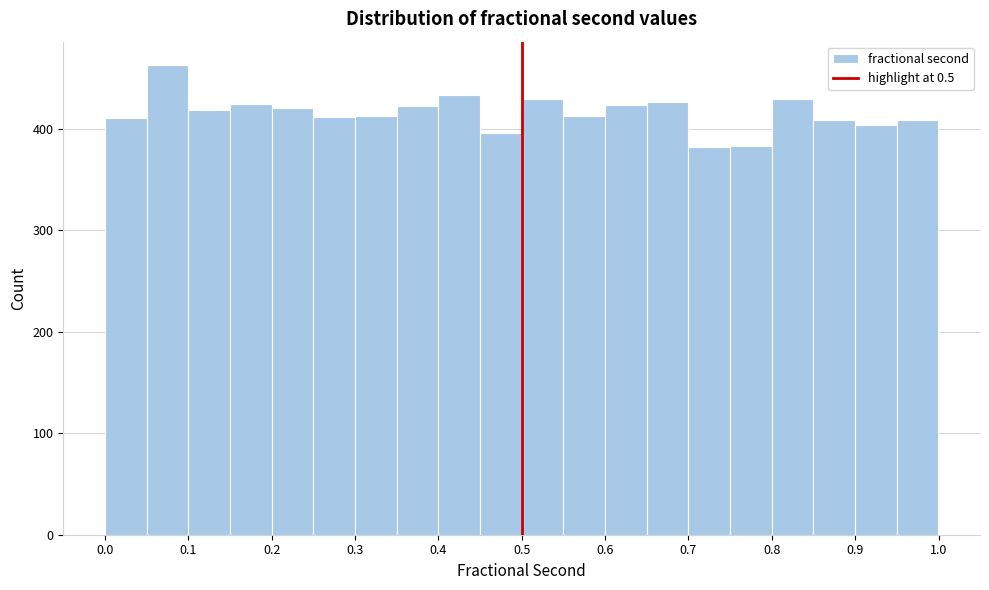

Reading left to right, transcribe this chart: for each bar, give the range it covers on the x-axis and its height. Neither the bar edges nor the heights are printed on the chart, so give them approximately, as read against the axes.

0.00 to 0.05: 410
0.05 to 0.10: 460
0.10 to 0.15: 420
0.15 to 0.20: 430
0.20 to 0.25: 420
0.25 to 0.30: 410
0.30 to 0.35: 410
0.35 to 0.40: 420
0.40 to 0.45: 430
0.45 to 0.50: 400
0.50 to 0.55: 430
0.55 to 0.60: 410
0.60 to 0.65: 420
0.65 to 0.70: 430
0.70 to 0.75: 380
0.75 to 0.80: 380
0.80 to 0.85: 430
0.85 to 0.90: 410
0.90 to 0.95: 400
0.95 to 1.00: 410